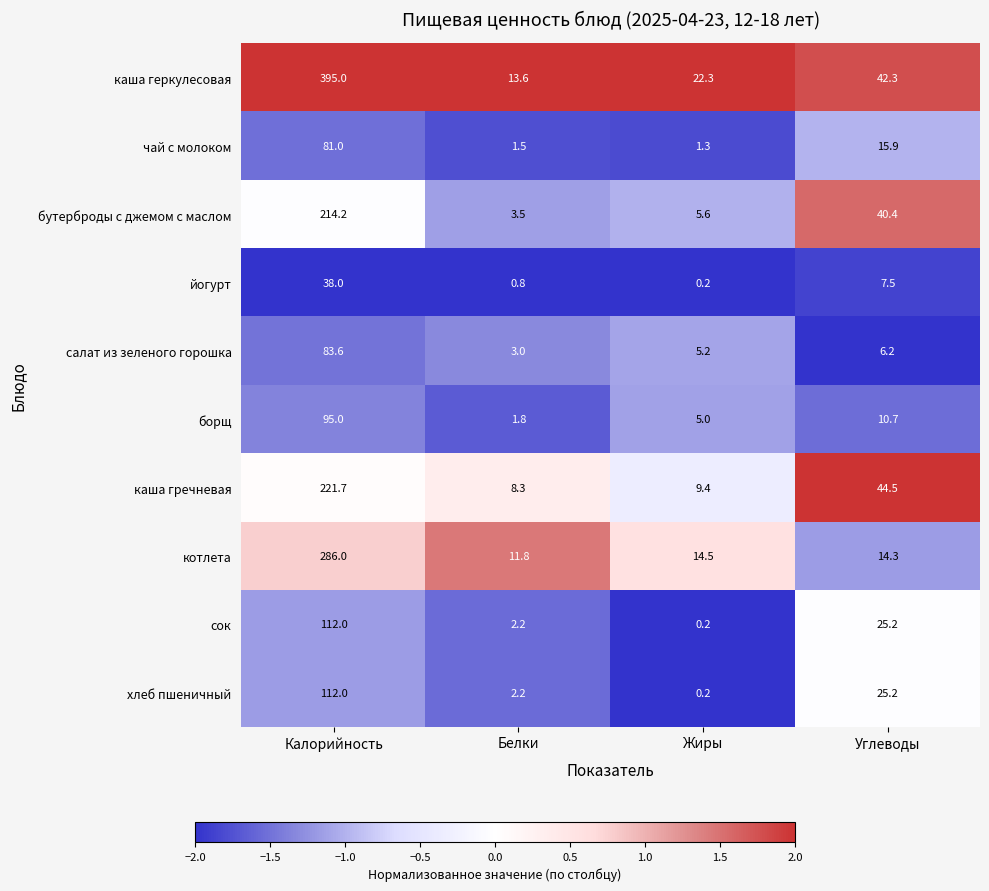

Where is борщ nearest to the value 48?

Углеводы